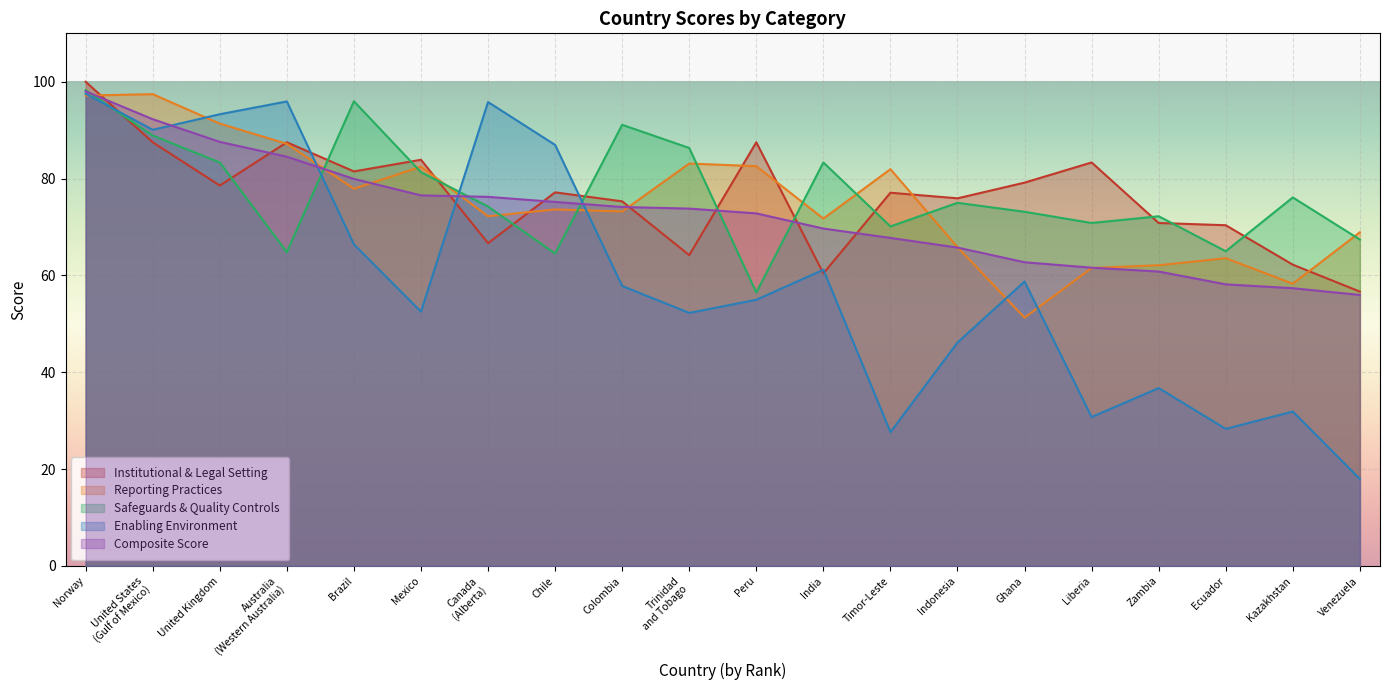

How many intersections are there between Institutional & Legal Setting and Safeguards & Quality Controls?

13